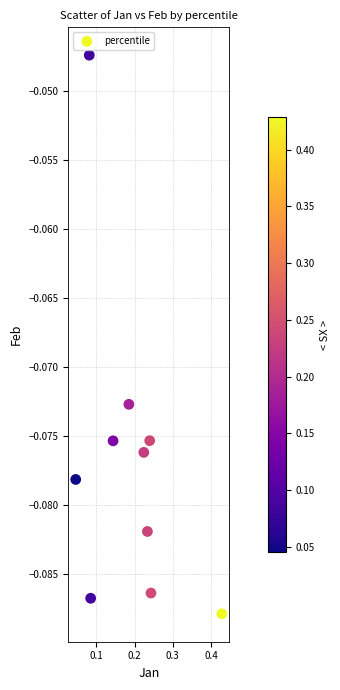

What is the range of X values (max minus min)?

0.4